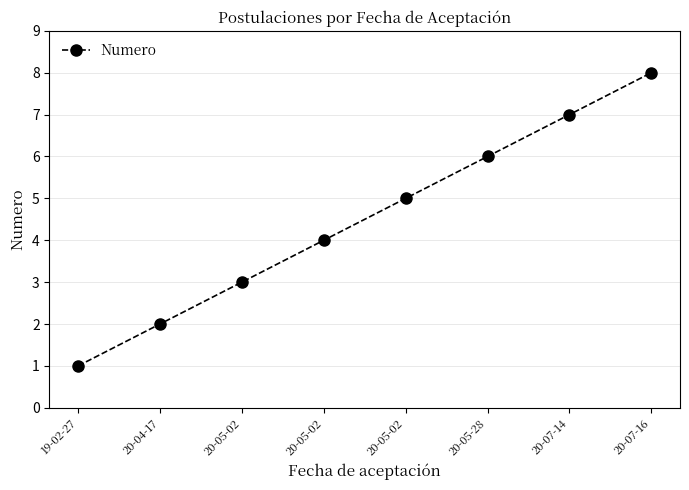

How many data points does each series have?

8